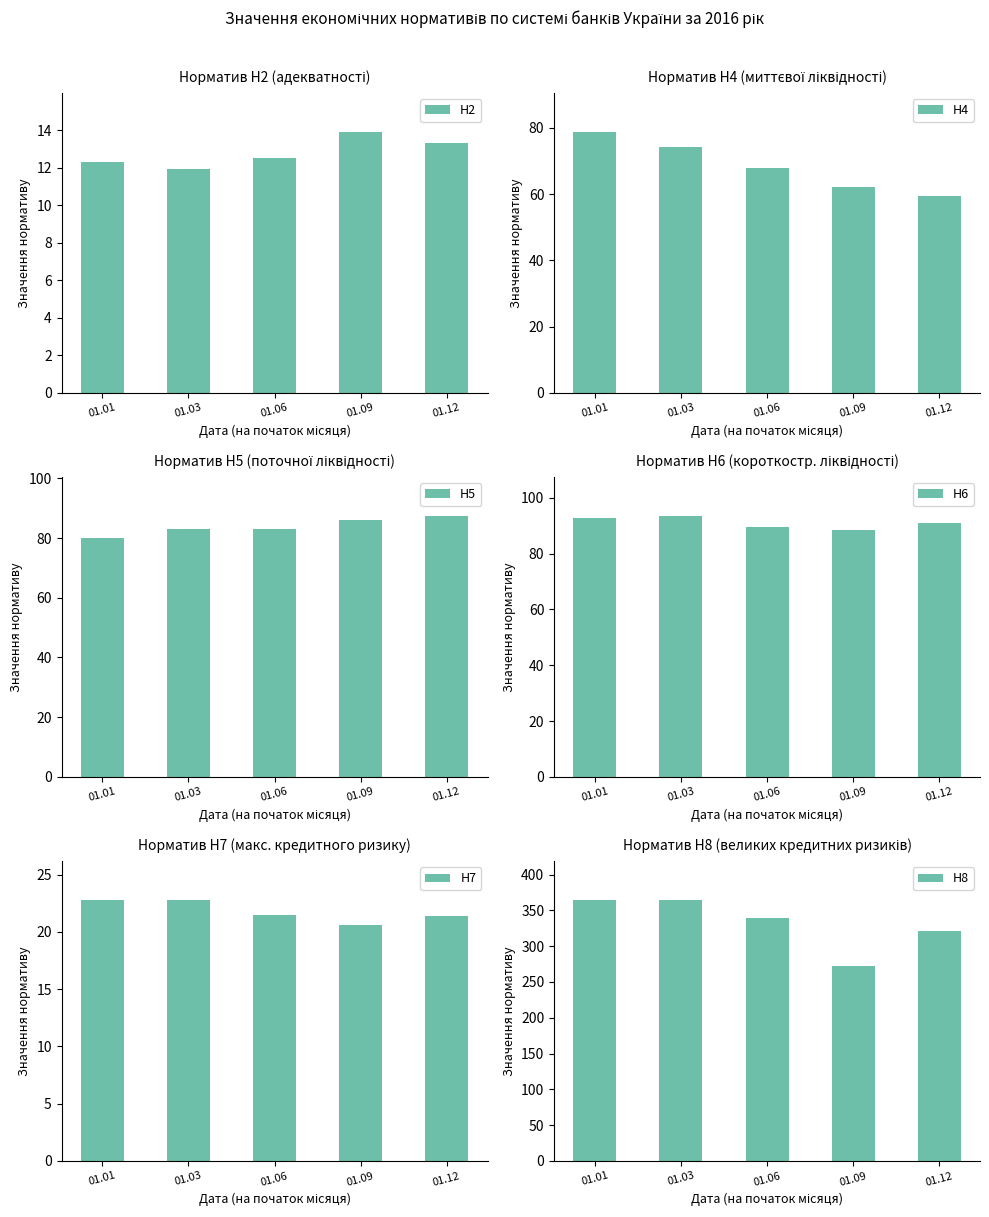

Reading right to left, transcribe all the data shown in this chart.

Н2: 13.3	13.9	12.5	11.9	12.3
Н4: 59.3	62.0	68.0	74.1	78.7
Н5: 87.4	86.1	83.1	83.0	80.0
Н6: 91.0	88.5	89.7	93.5	92.9
Н7: 21.4	20.6	21.5	22.8	22.8
Н8: 321.3	272.7	339.2	364.3	364.1